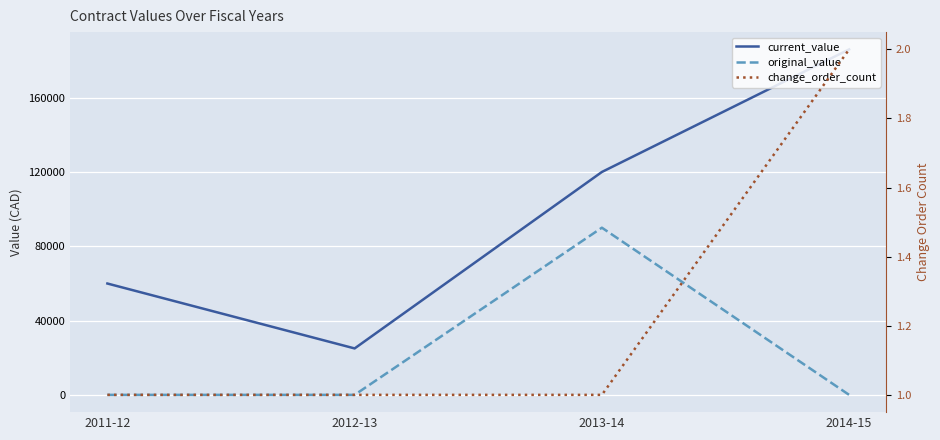

True or false: current_value and original_value cross at least once.

False